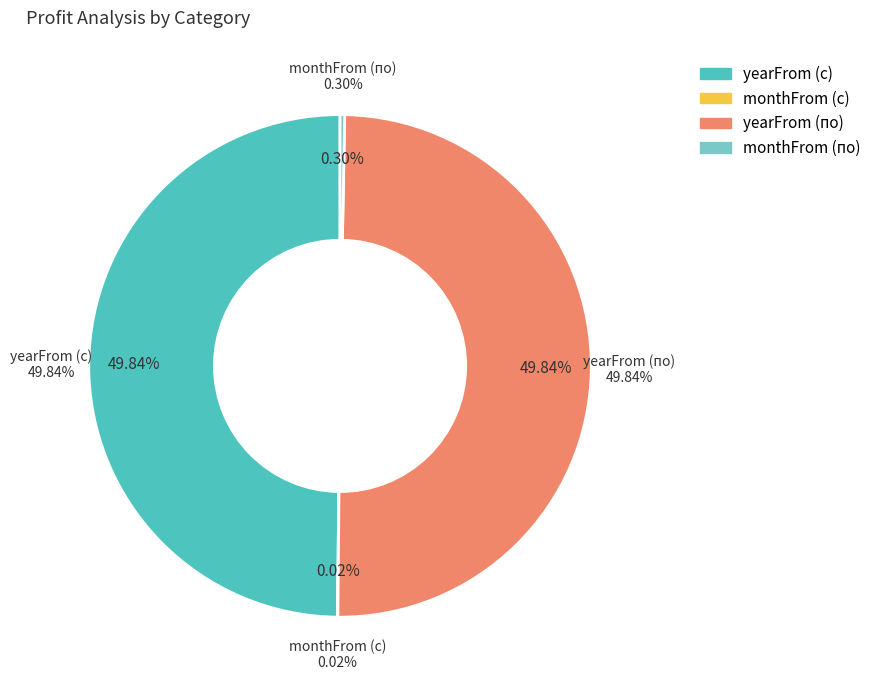

How many slices are in this pie chart?

4